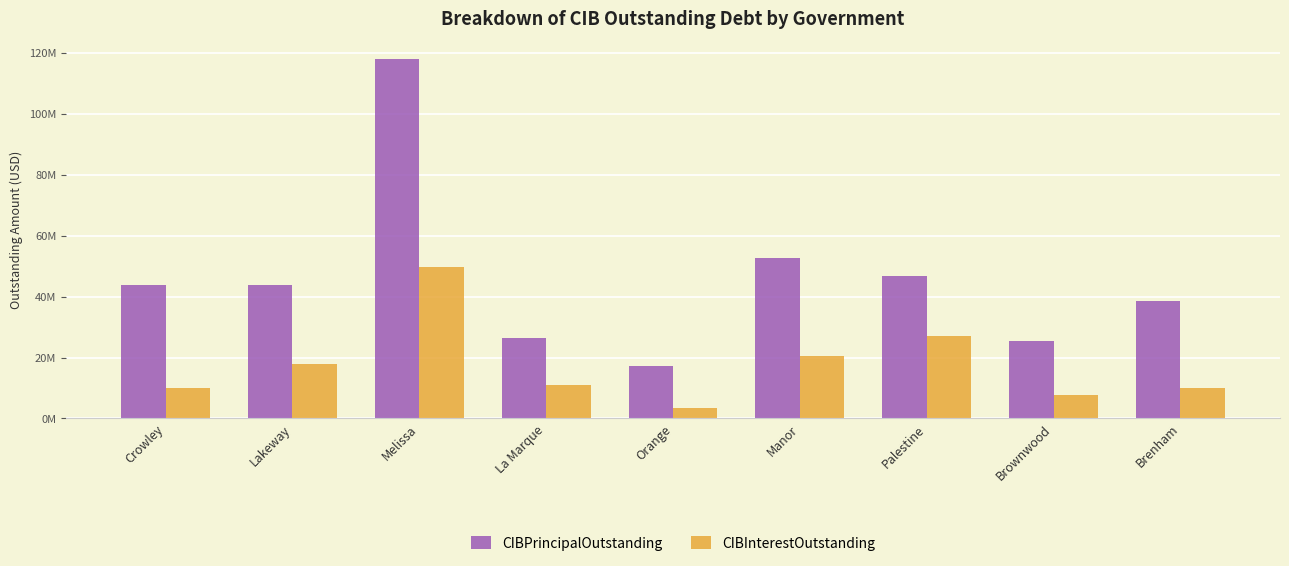

Does the chart contain stacked bars?

No